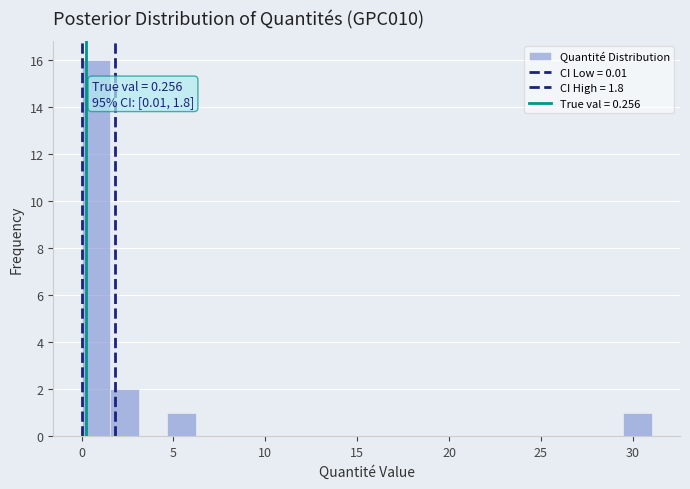

Read against the x-axis, roughly where is the centre of the tallest bar?

1.0